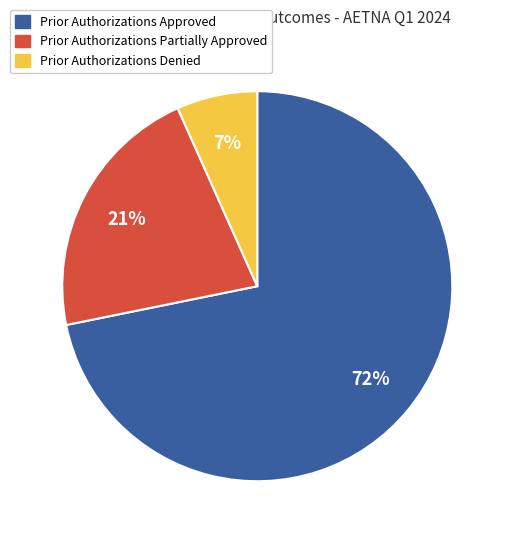

Is there any slice that represents more than half of the pie?

Yes